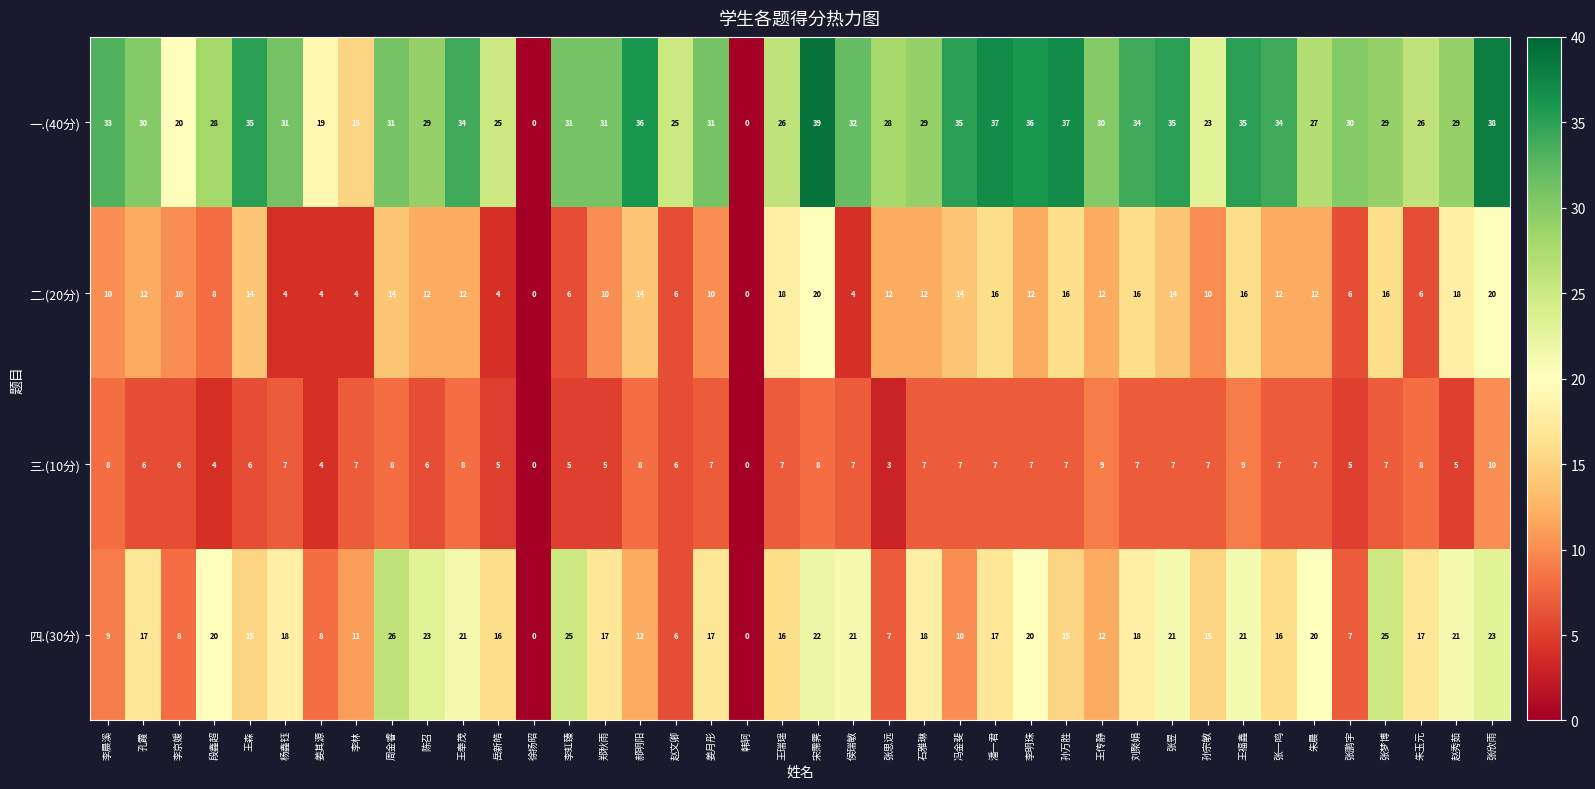

What is the spread (max minus min) of values at 李明珠?

29